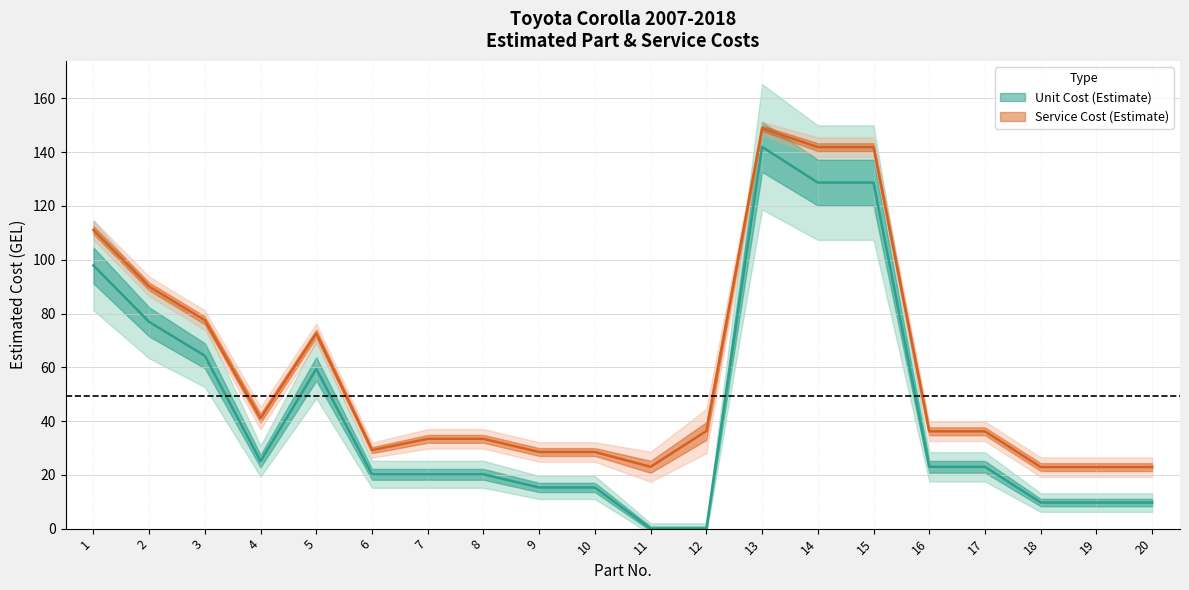

Rank the categories by value from lowest to highest.

11, 12, 18, 19, 20, 9, 10, 6, 7, 8, 16, 17, 4, 5, 3, 2, 1, 14, 15, 13